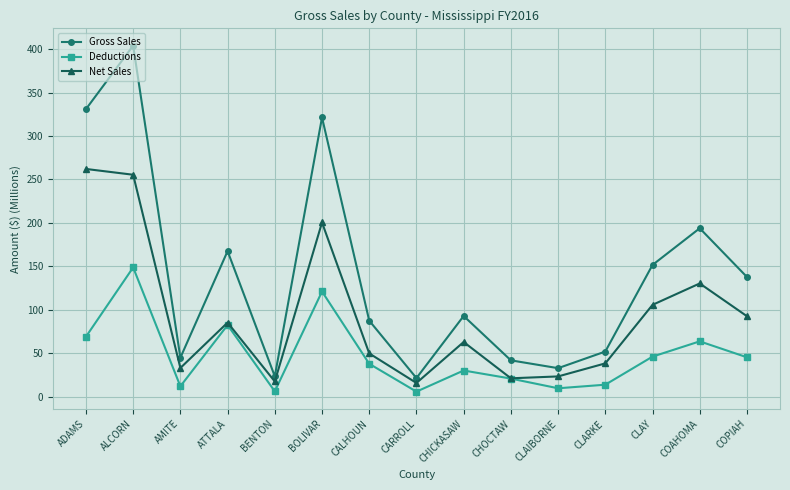

What is the average value of the Gross Sales series?

140.2